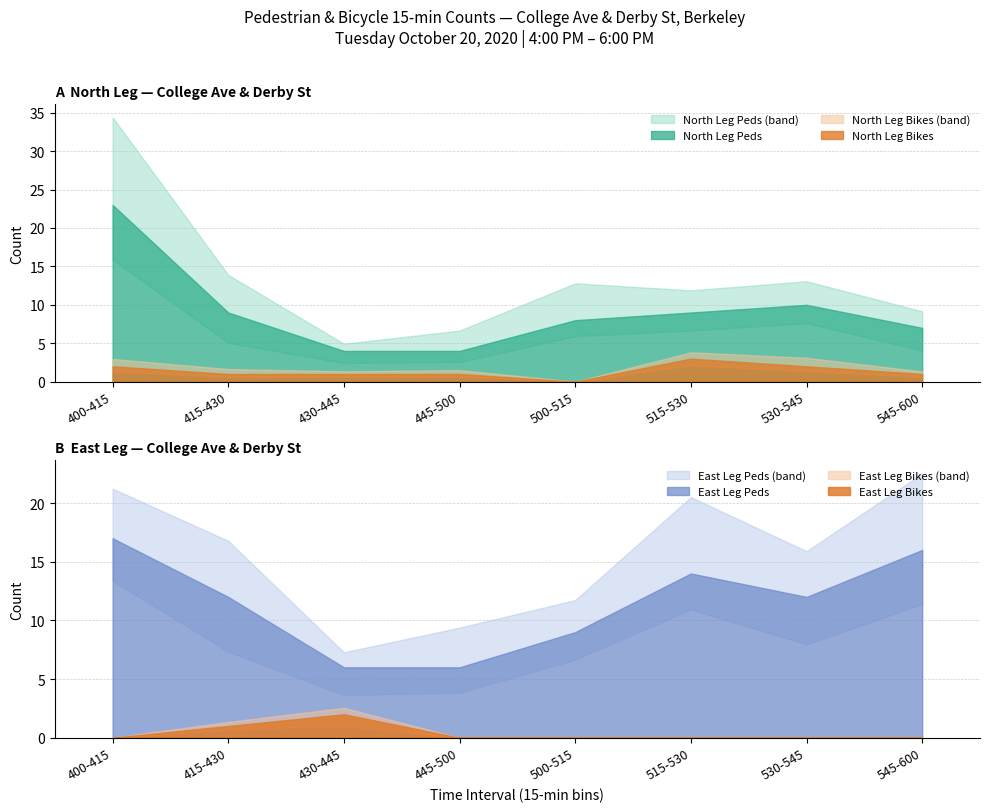

What is the spread (max minus min) of values at 545-600?

16